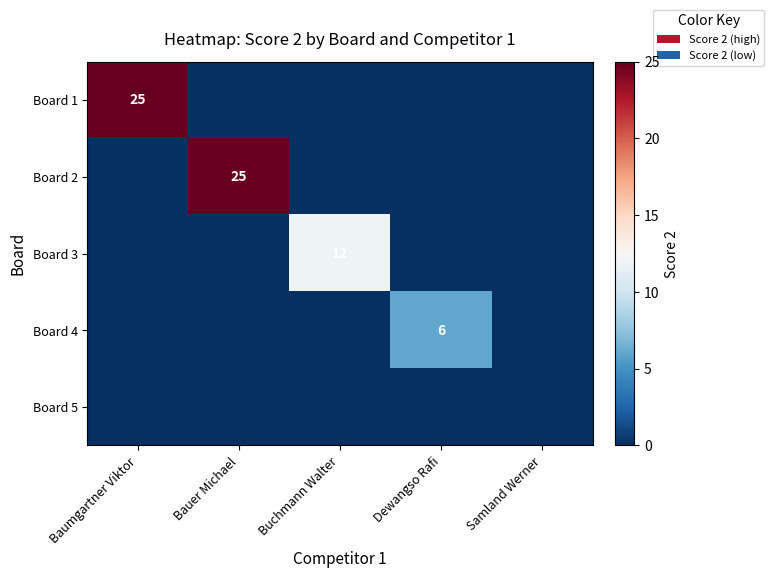

Is the value of Board 3 at Samland Werner greater than the value of Board 1 at Baumgartner Viktor?

No